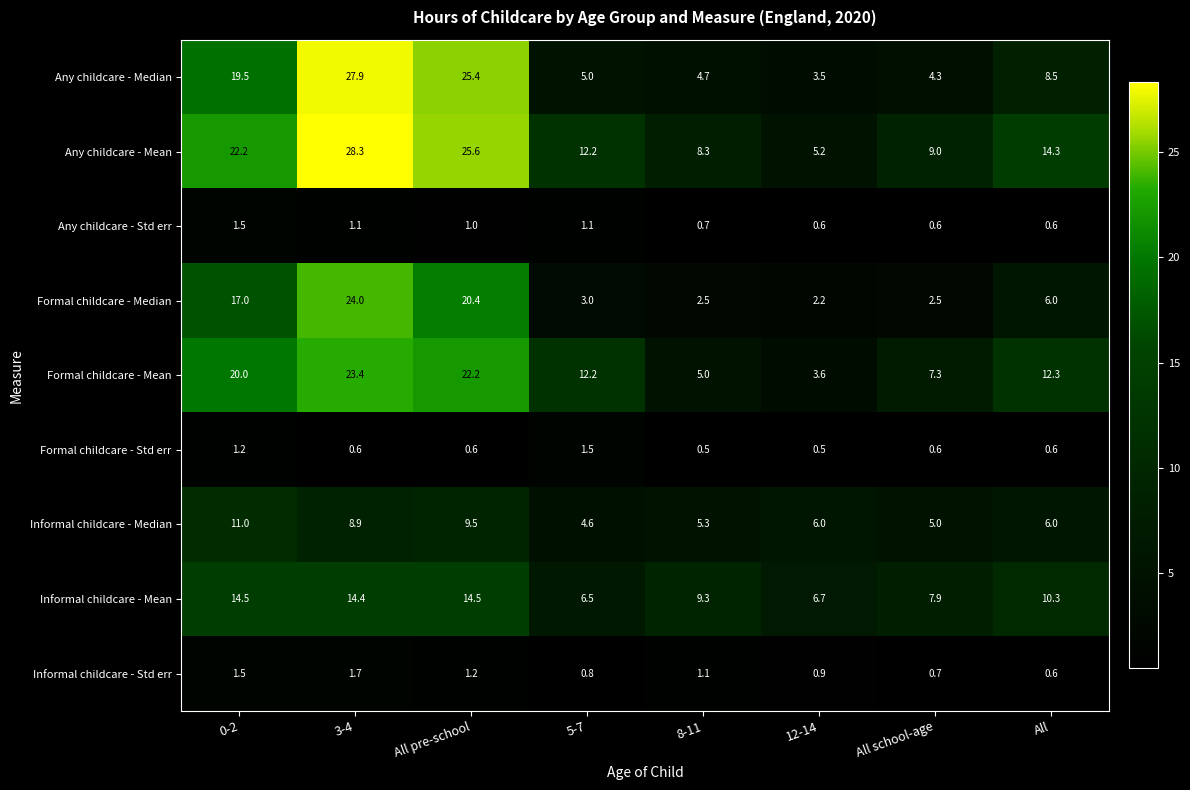

Is the value of Informal childcare - Median at 3-4 greater than the value of Informal childcare - Std err at All school-age?

Yes